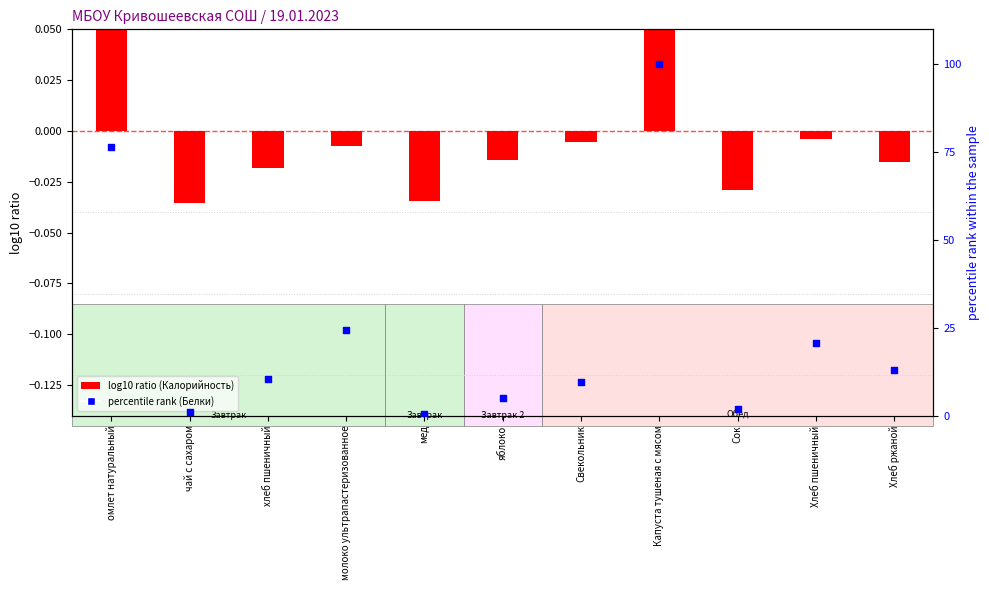

Which series reaches the maximum Y coordinate?

percentile rank (Белки)